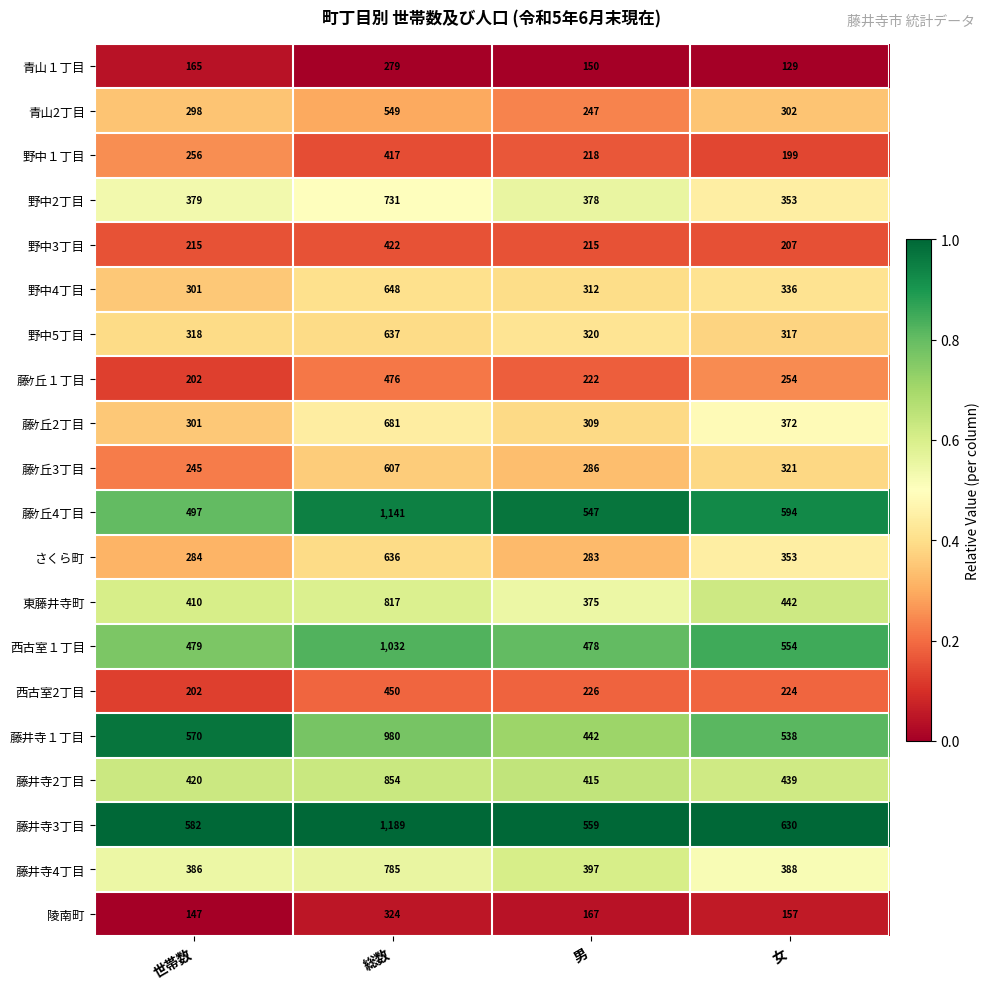

Is the value of さくら町 at 女 greater than the value of 藤ｹ丘4丁目 at 男?

No